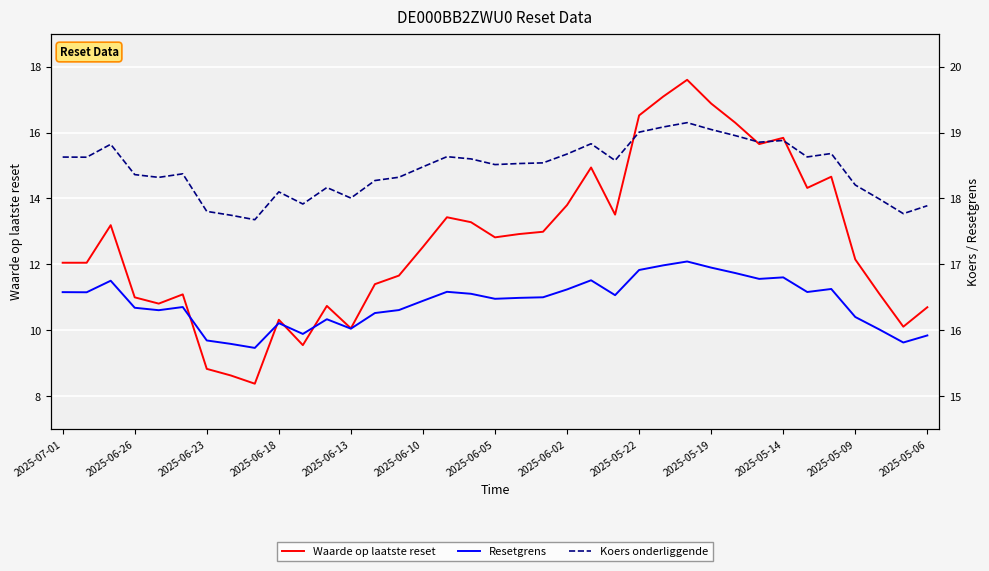

At which label does Koers onderliggende first exceed 18?

2025-07-01